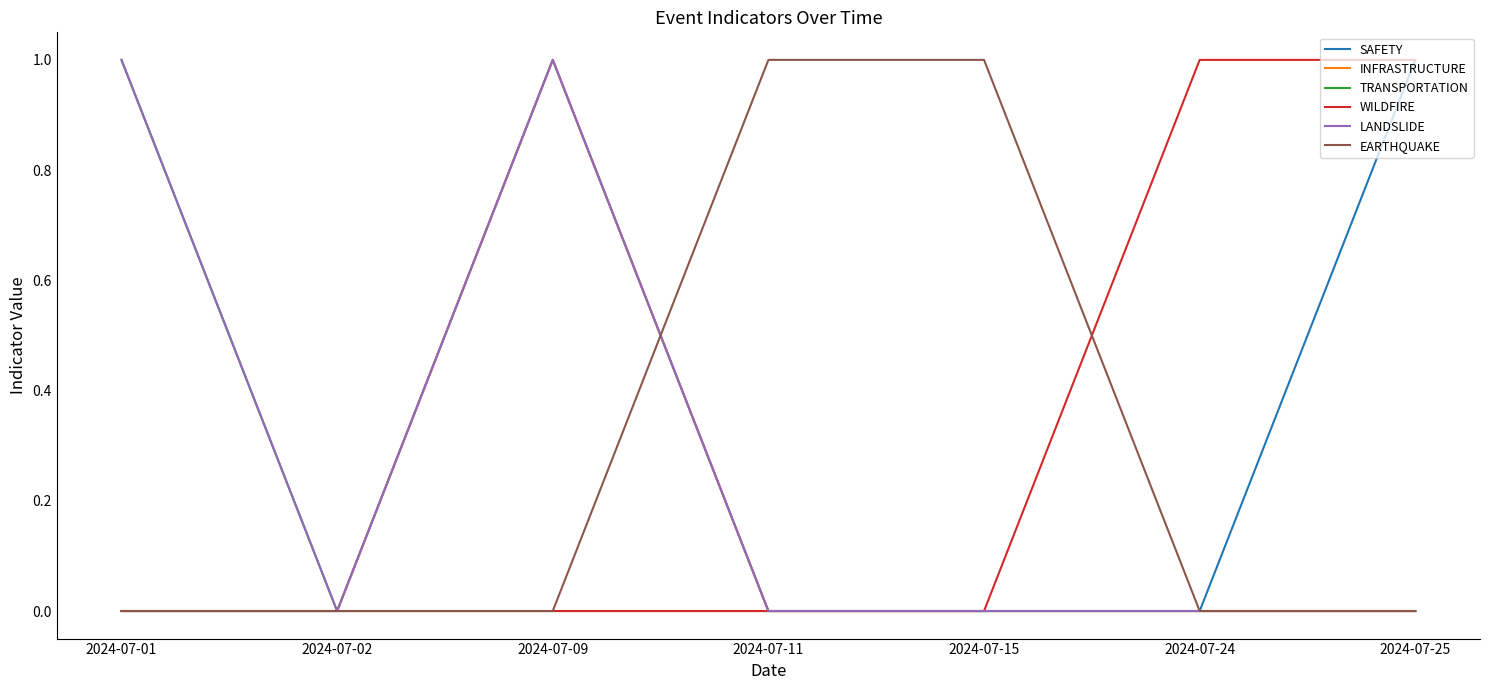

What is the approximate value of LANDSLIDE at 2024-07-09?

1